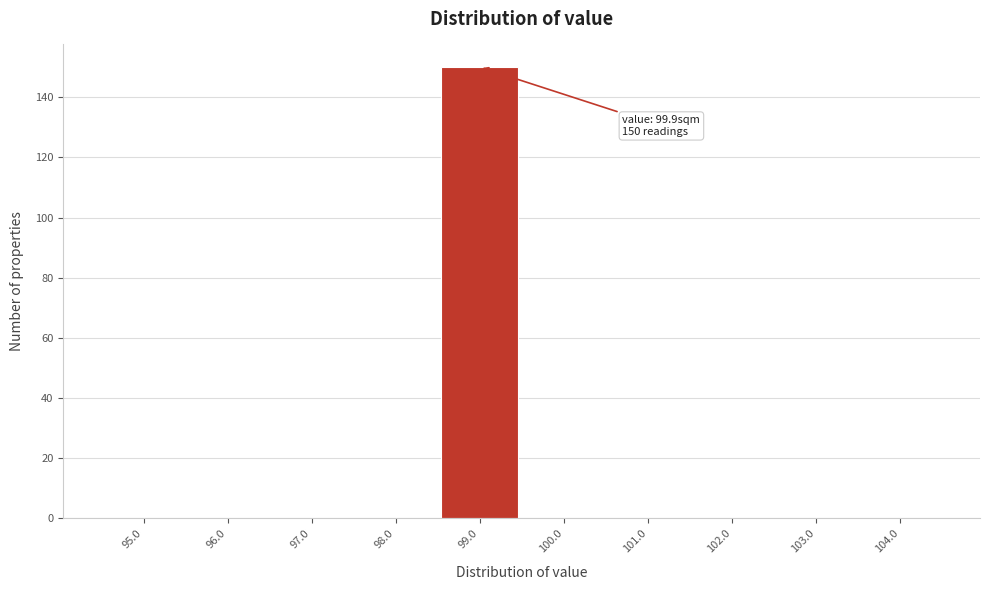

Reading left to right, what are all the values shown in this chart?

95.0=0	96.0=0	97.0=0	98.0=0	99.0=150	100.0=0	101.0=0	102.0=0	103.0=0	104.0=0